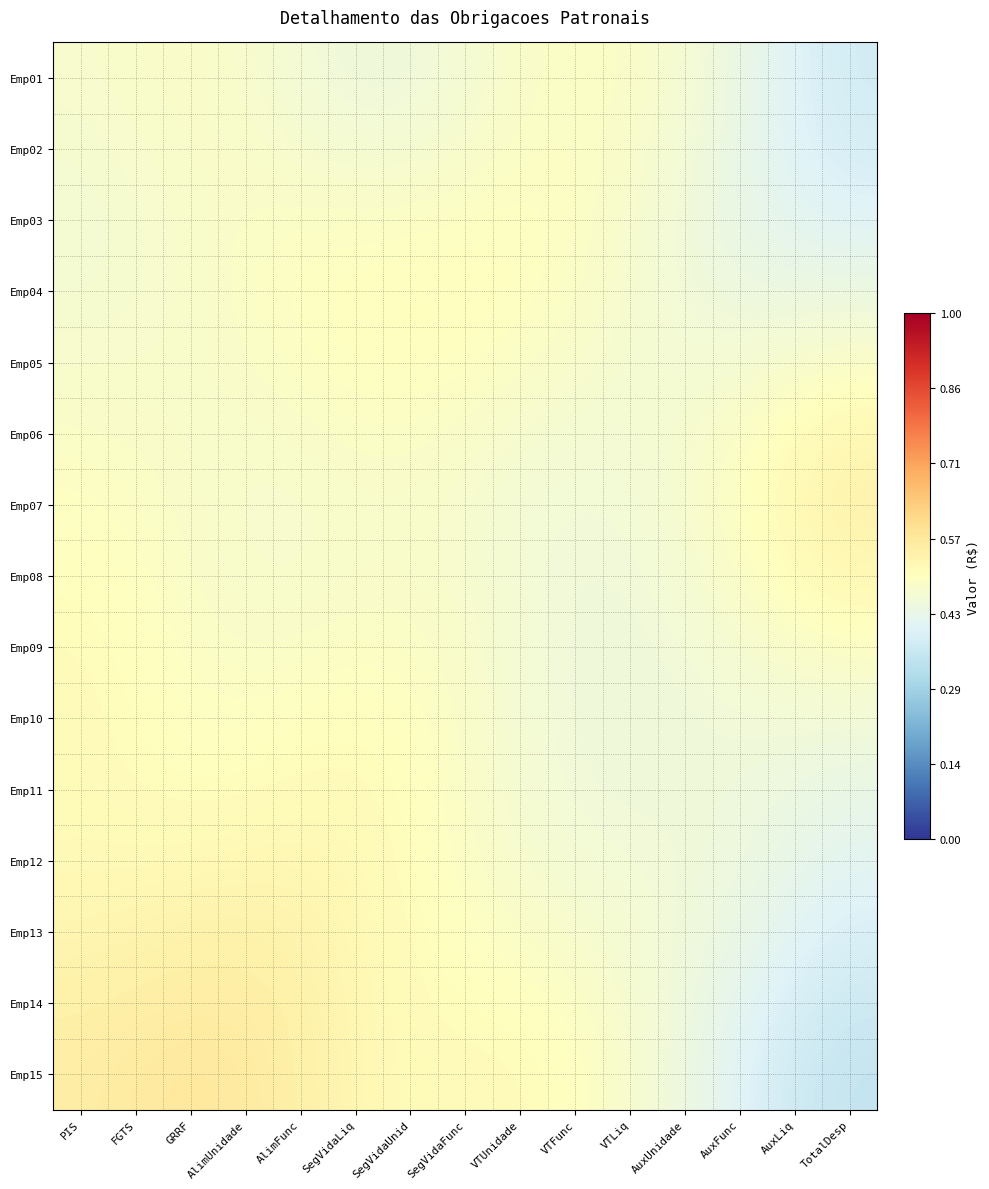

What is the spread (max minus min) of values at AlimFunc?

0.1